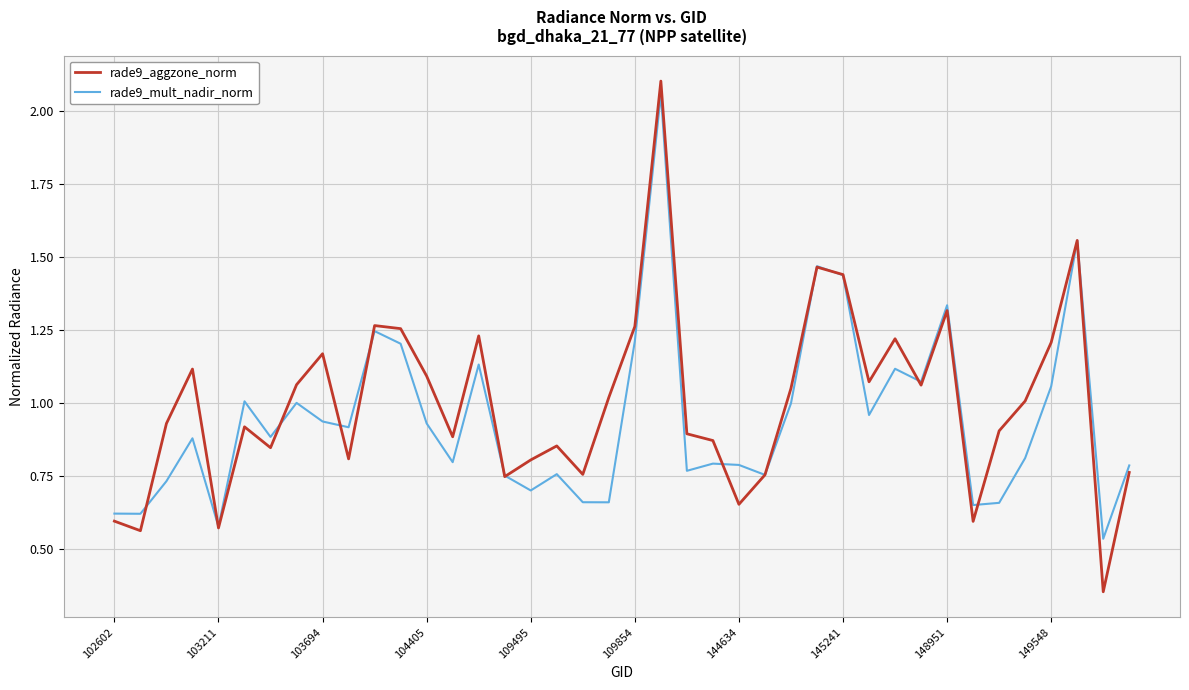

Which series has the widest spread of values?

rade9_aggzone_norm